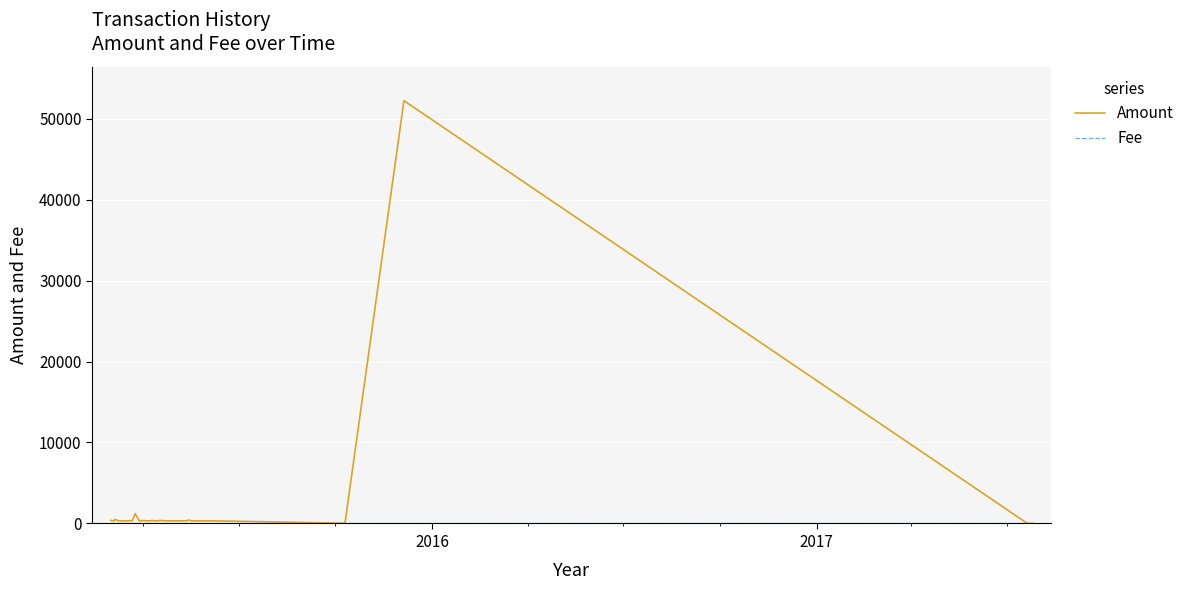

Which series has the widest spread of values?

Amount